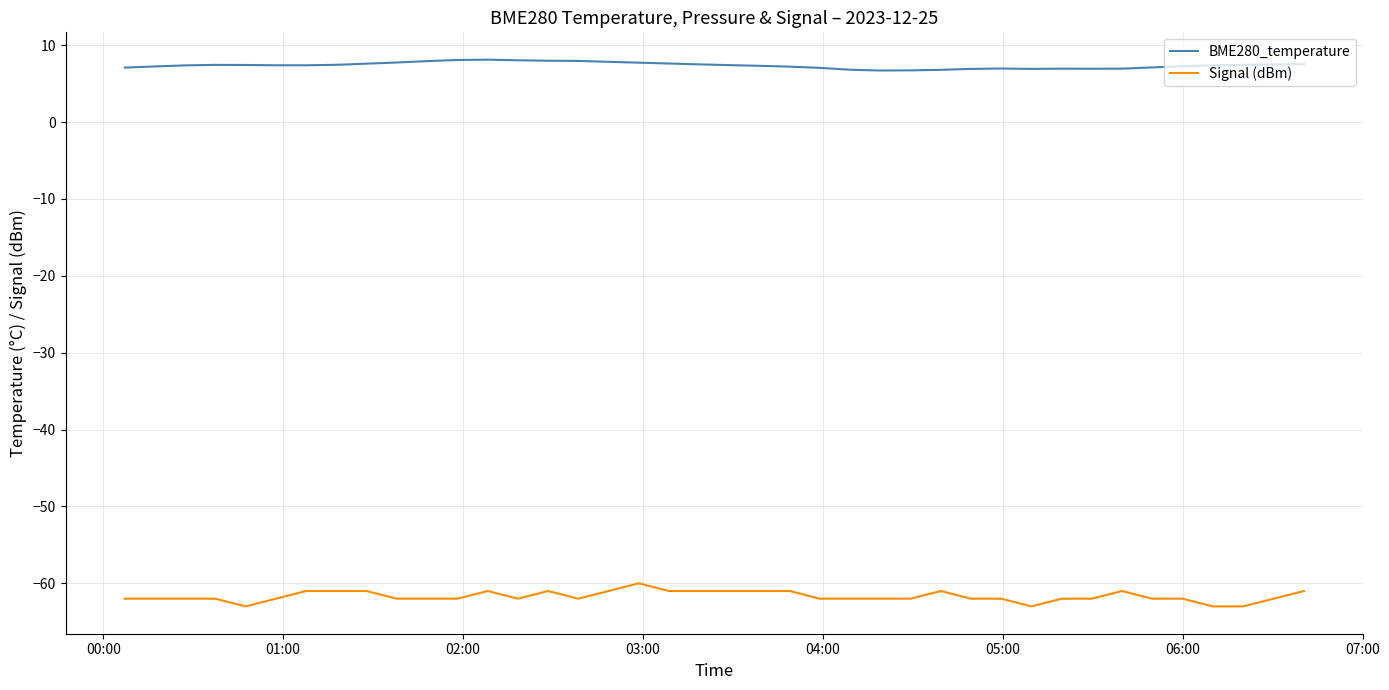

Count the number of data series in this chart.

2